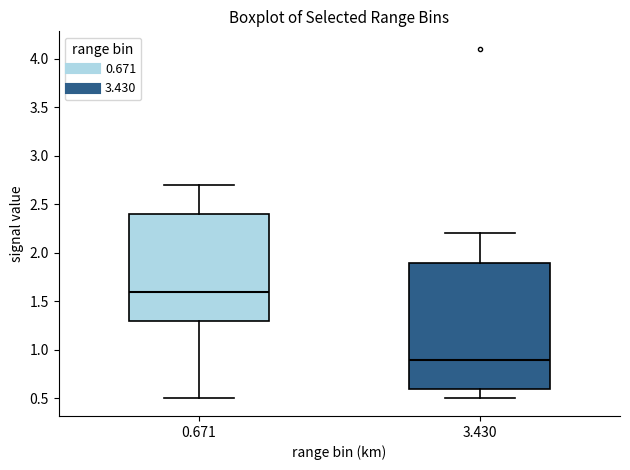

Which box's median line is the lowest?

3.430